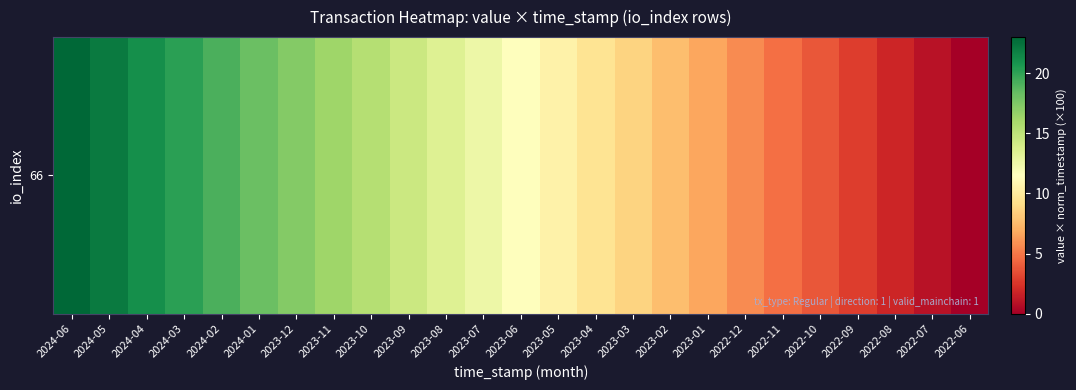

Which category has the highest value across all series?

2024-06